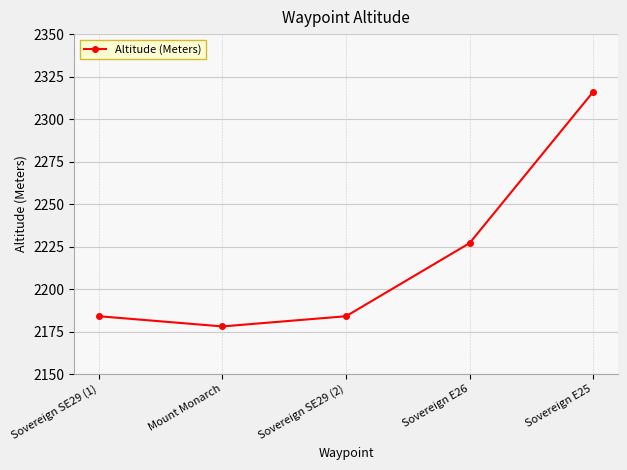

Between Sovereign E25 and Sovereign SE29 (2), which is larger?

Sovereign E25